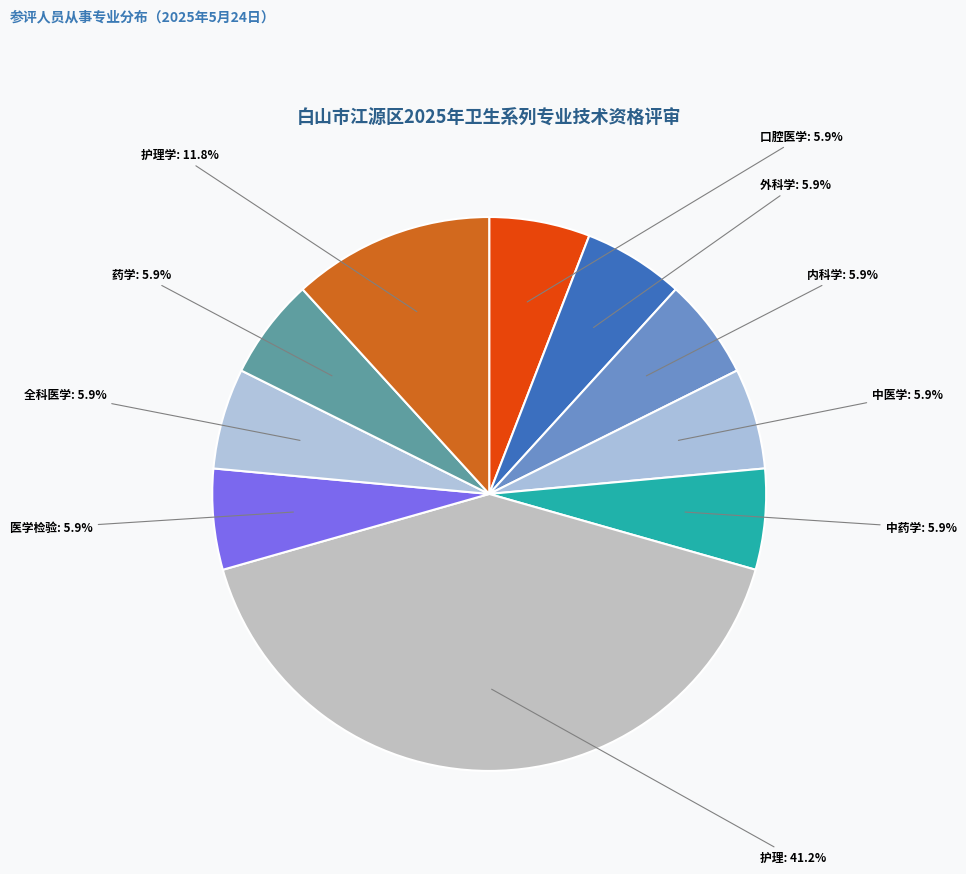

To the nearest percent, what portion does 内科学 represent?

6%